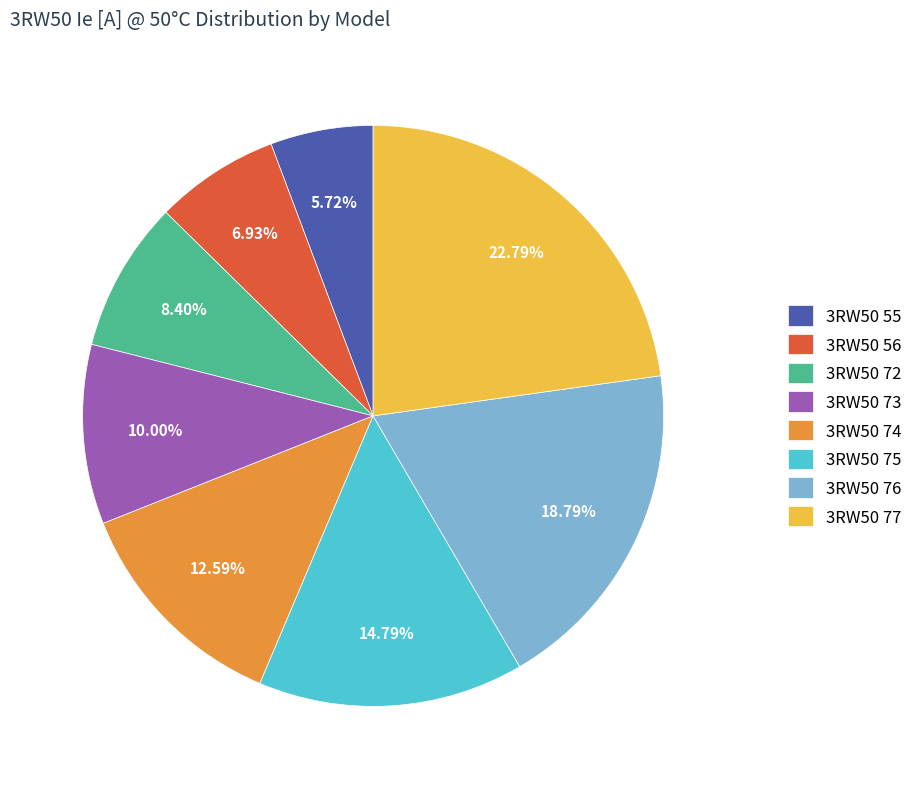

How much of the chart is everything except 3RW50 73?

90.0%